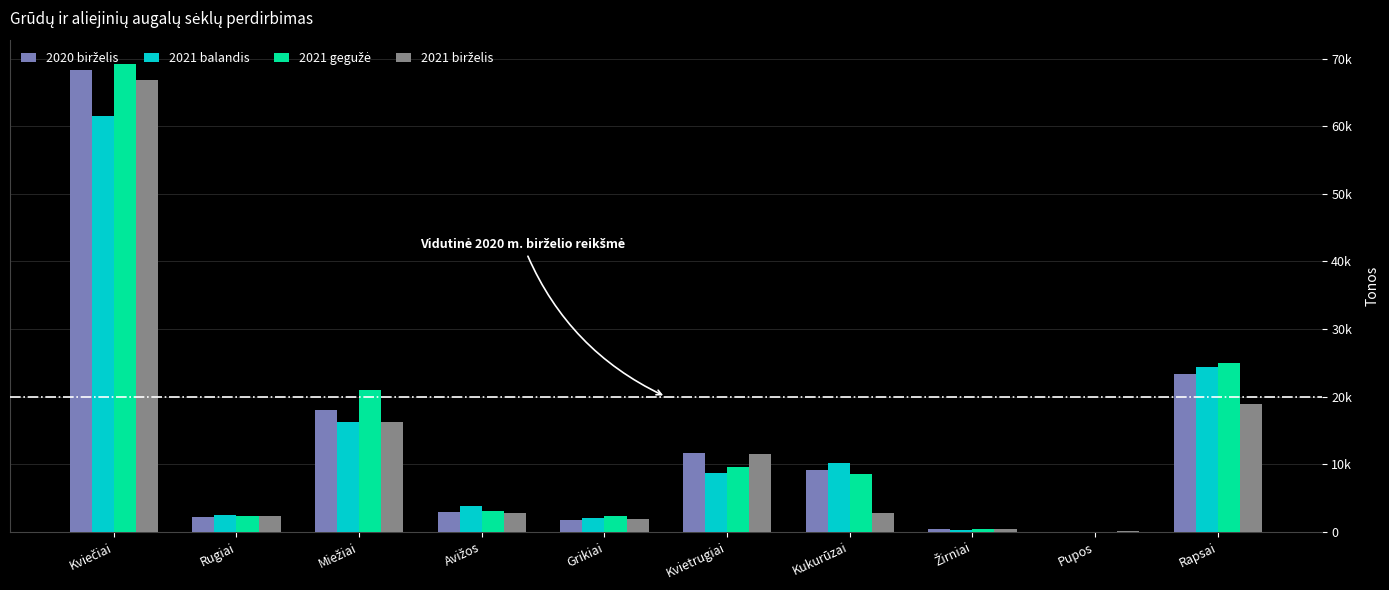

Between Miežiai and Rapsai, which series saw the biggest shift?

2021 balandis